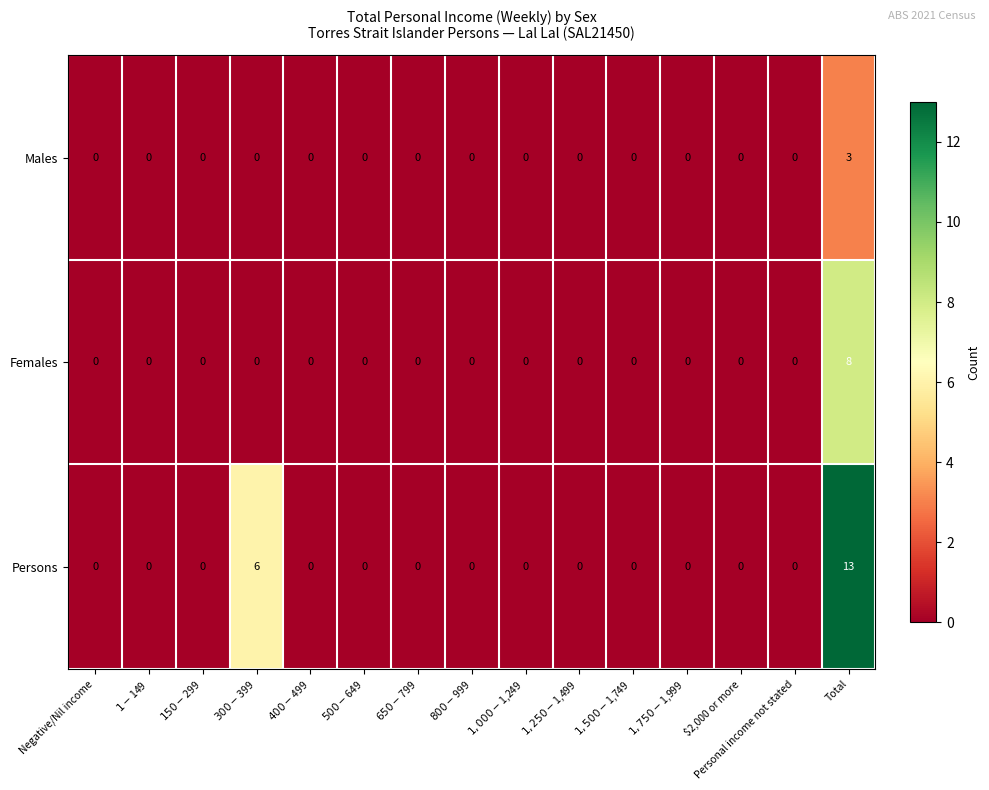

What value does the Males series have at Total?

3